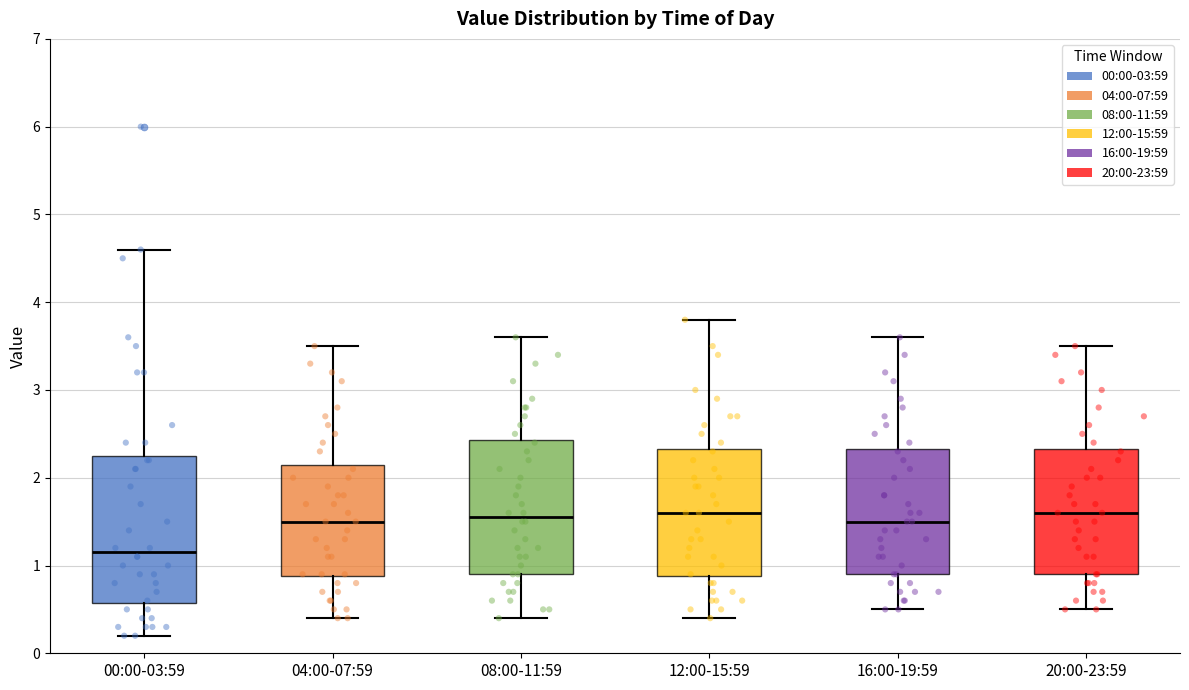

Reading left to right, transcribe this box plot: for each box, give where its median line is, the range the box spans, and where its two whiskers end, as read against the y-axis. The values are not printed on the chart, so give them approximately, as read against the axis.

00:00-03:59: median 1.2, box 0.6 to 2.3, whiskers 0.2 to 4.6
04:00-07:59: median 1.5, box 0.9 to 2.2, whiskers 0.4 to 3.5
08:00-11:59: median 1.6, box 0.9 to 2.4, whiskers 0.4 to 3.6
12:00-15:59: median 1.6, box 0.9 to 2.3, whiskers 0.4 to 3.8
16:00-19:59: median 1.5, box 0.9 to 2.3, whiskers 0.5 to 3.6
20:00-23:59: median 1.6, box 0.9 to 2.3, whiskers 0.5 to 3.5